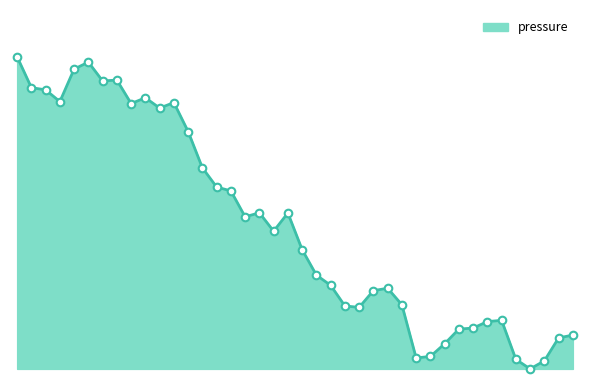

Is this an area chart (filled region under the line)?

Yes